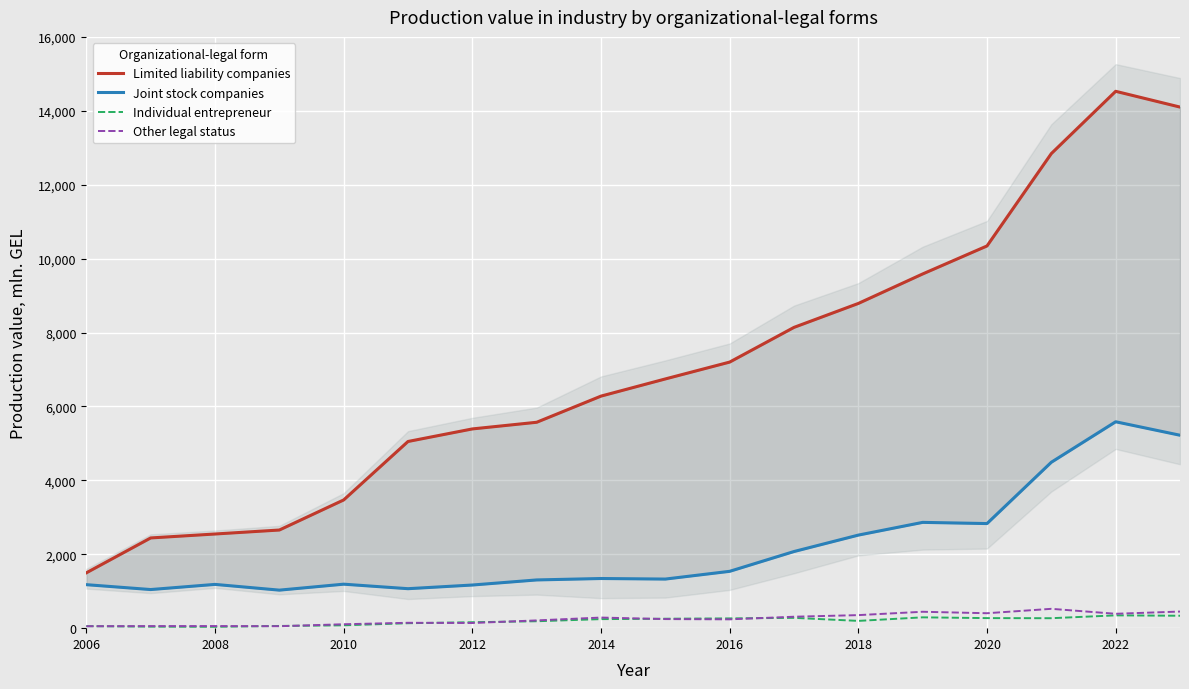

What are all the series names shown in the legend?

Limited liability companies, Joint stock companies, Individual entrepreneur, Other legal status